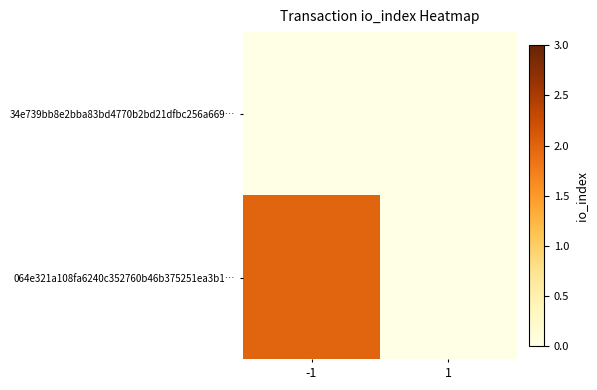

Reading left to right, list all the values displayed in this chart.

34e739bb8e2bba83bd4770b2bd21dfbc256a669…: -1=0	1=0
064e321a108fa6240c352760b46b375251ea3b1…: -1=2	1=0